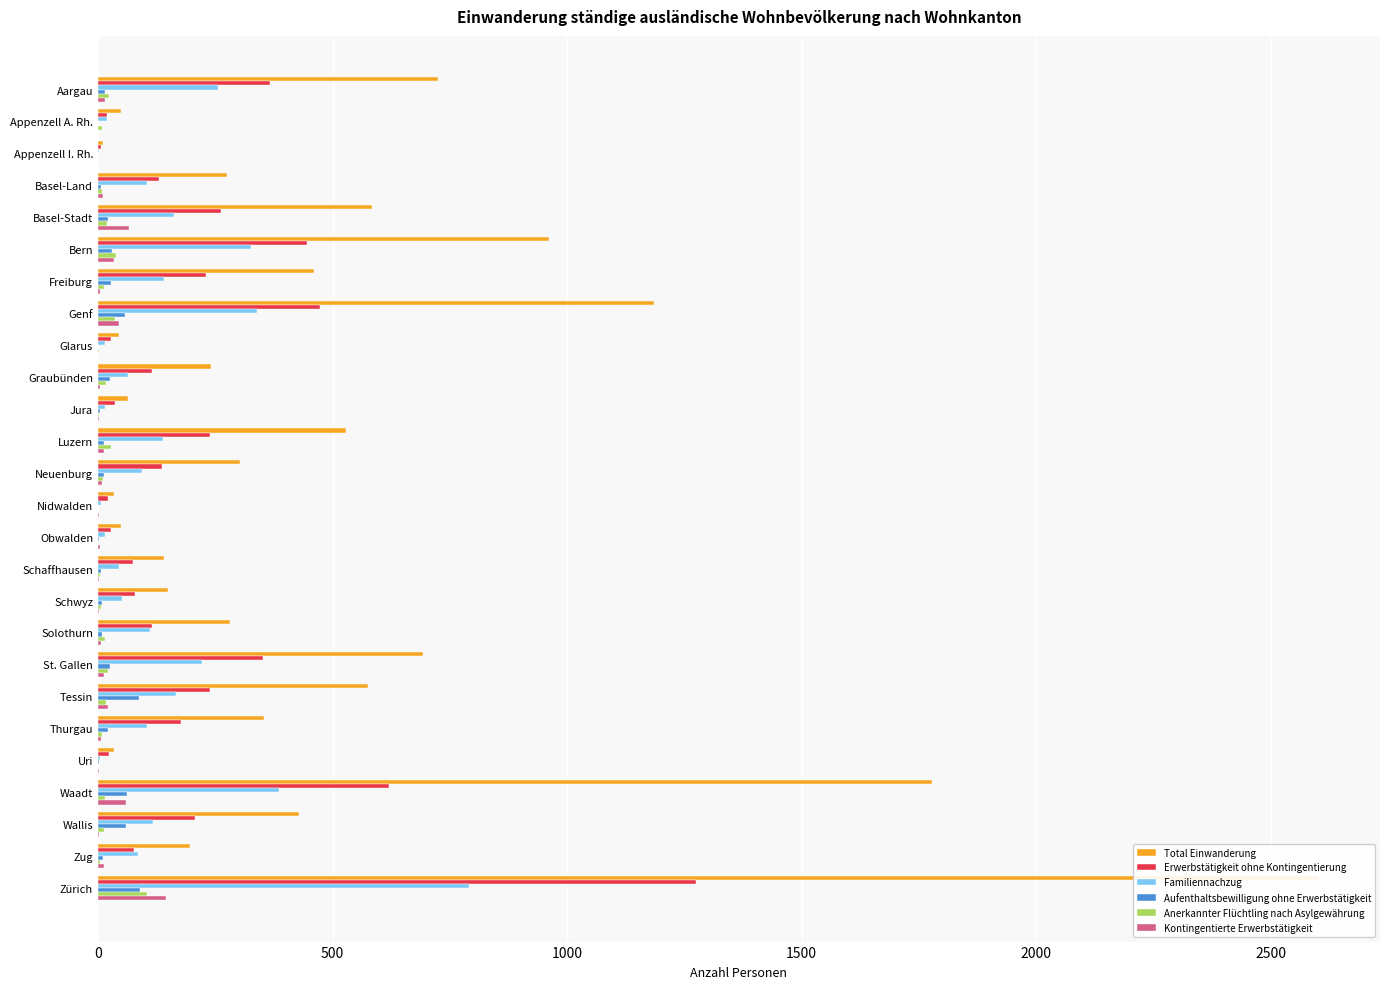

What is the sum of all Erwerbstätigkeit ohne Kontingentierung values?

5773